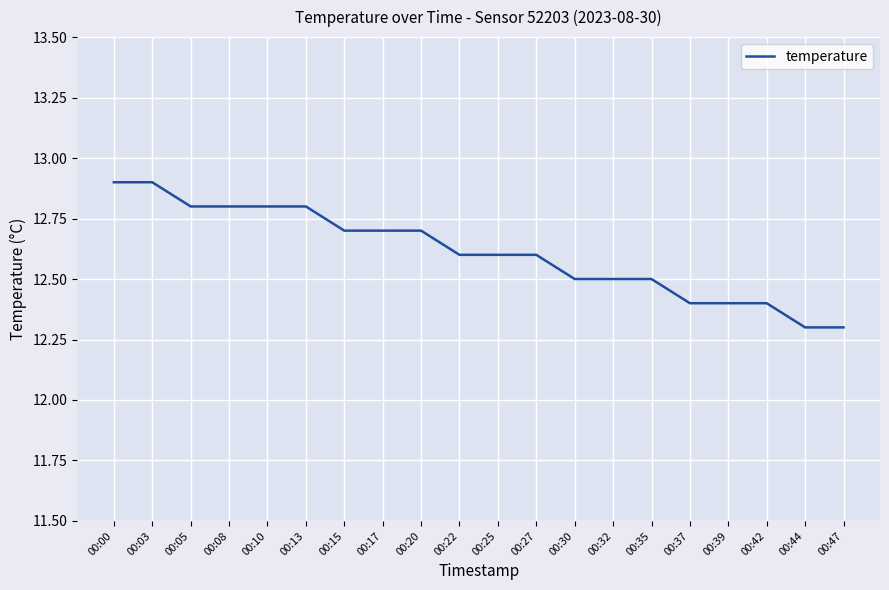

Approximately how many times larger is the value at 00:05 compared to 00:44?

1.0